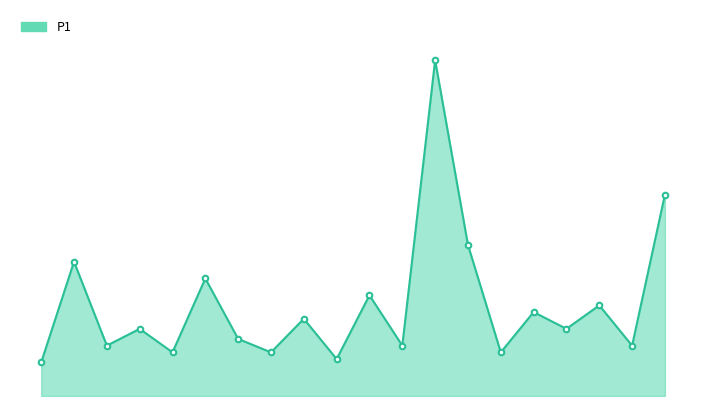

What is the greatest value displayed?

999.9